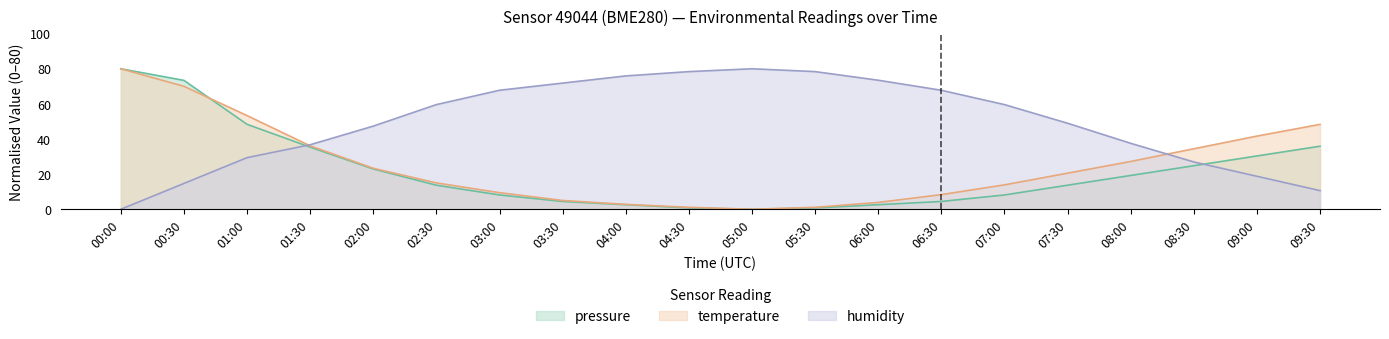

Which series has the widest spread of values?

pressure